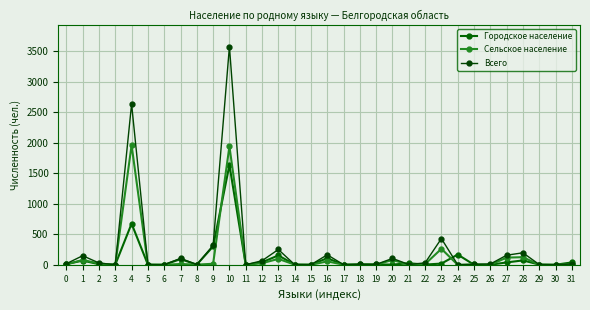

What are all the series names shown in the legend?

Городское население, Сельское население, Всего